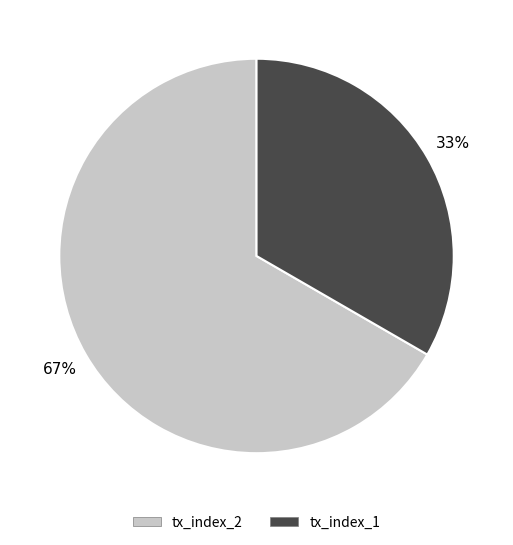

What is the largest slice in the pie chart?

tx_index_2